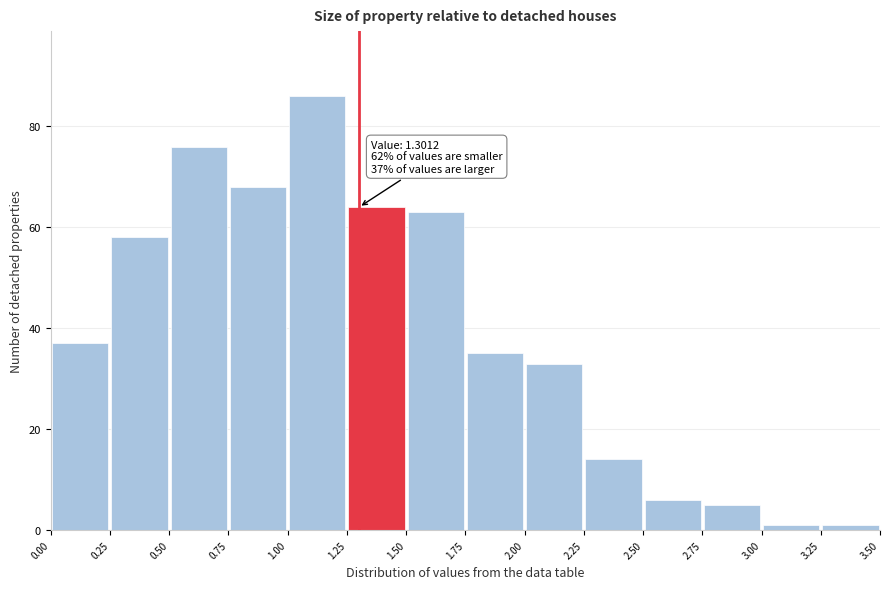

Which range on the x-axis has the tallest bar?

1.00 to 1.25